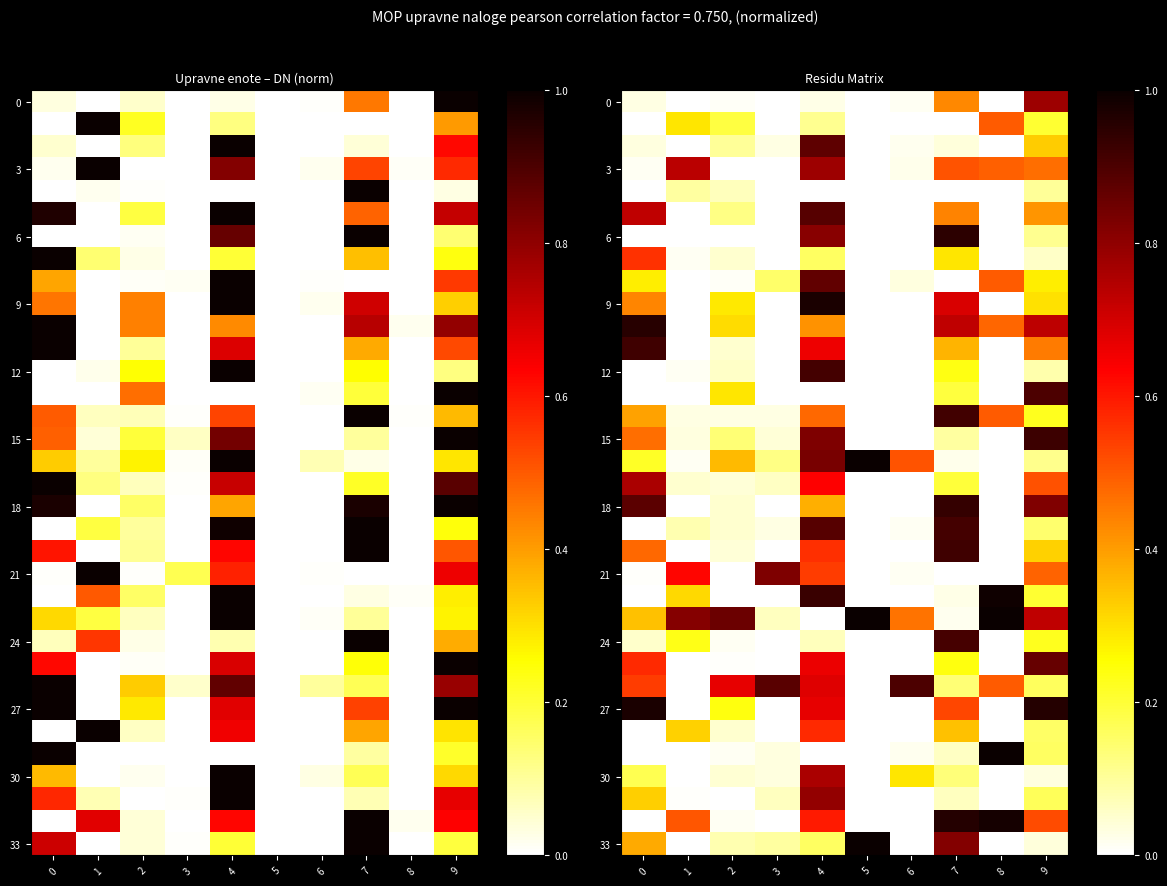

What is the greatest value displayed?

1.0